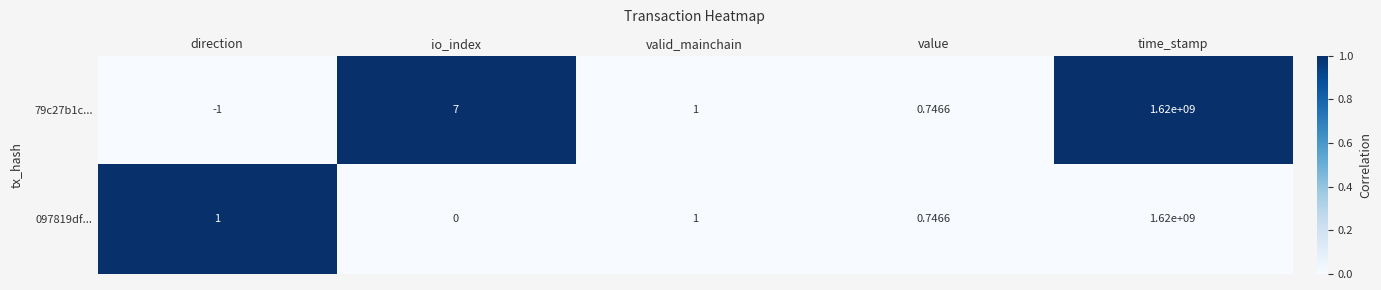

At which category is the sum across all series the highest?

time_stamp